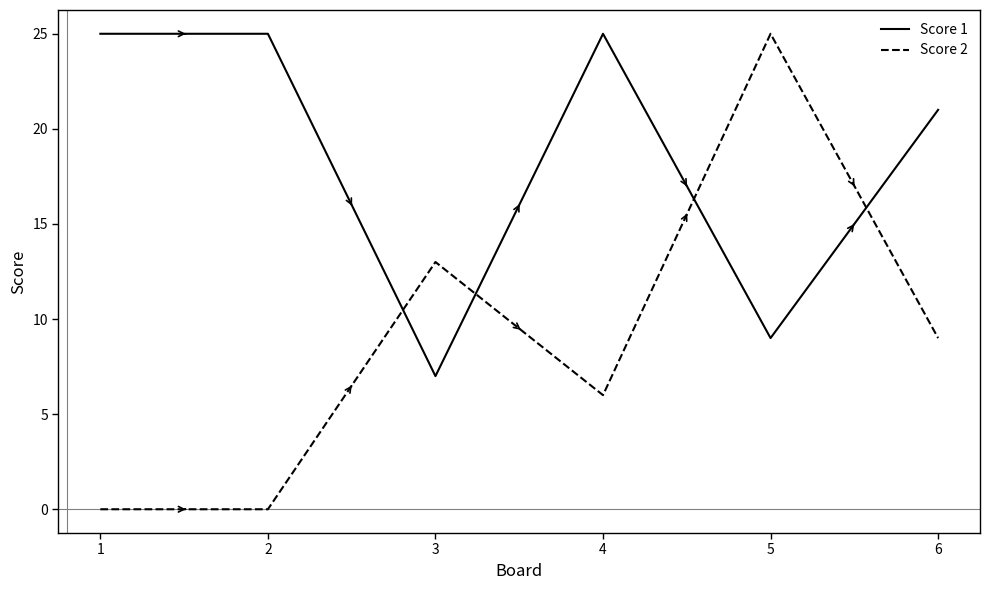

Is the value of Score 2 at 3 greater than the value of Score 1 at 4?

No